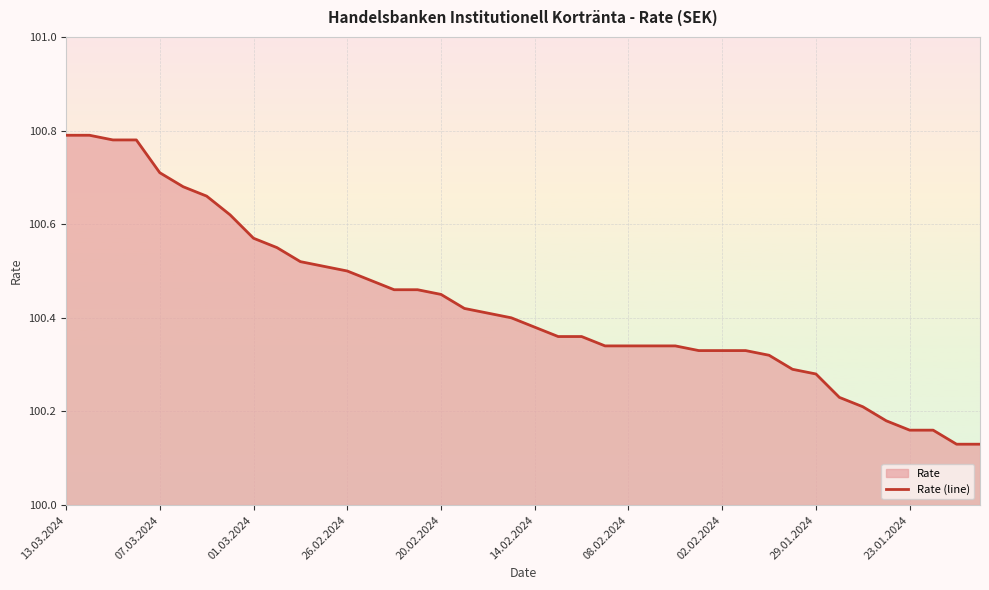

The chart shows a value of 100.7 at 07.03.2024. True or false?

True